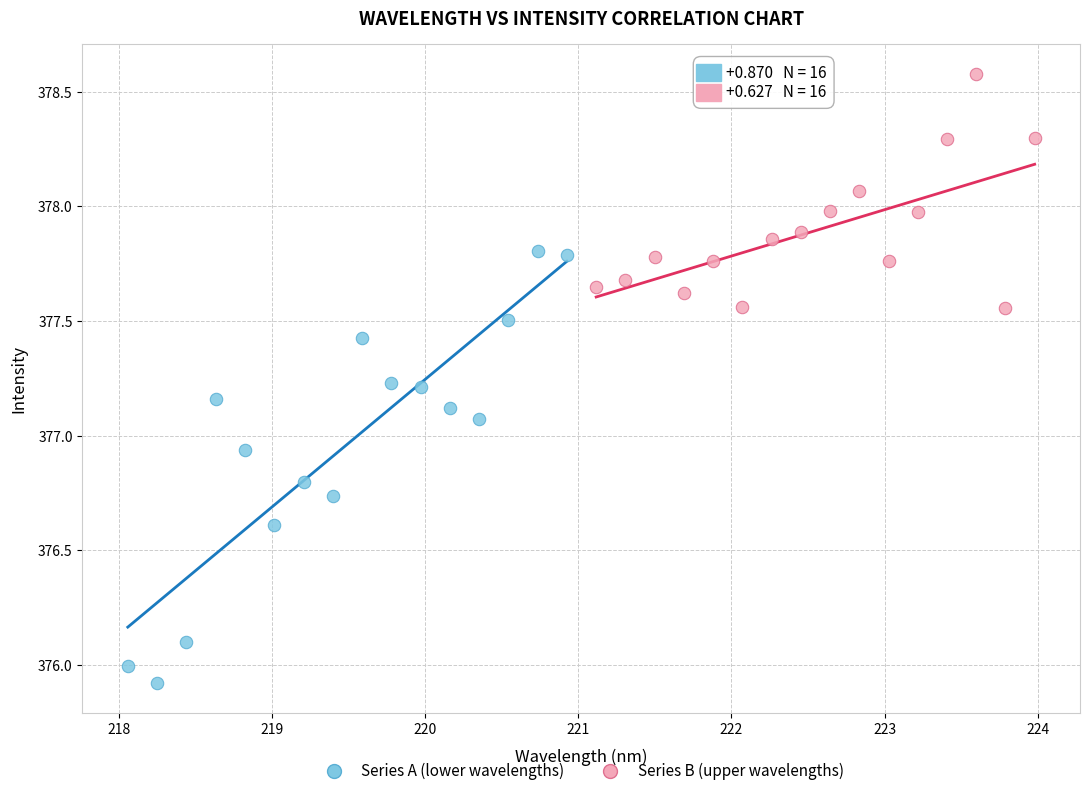

Which series has the widest spread of Y values?

Series A (lower wavelengths)